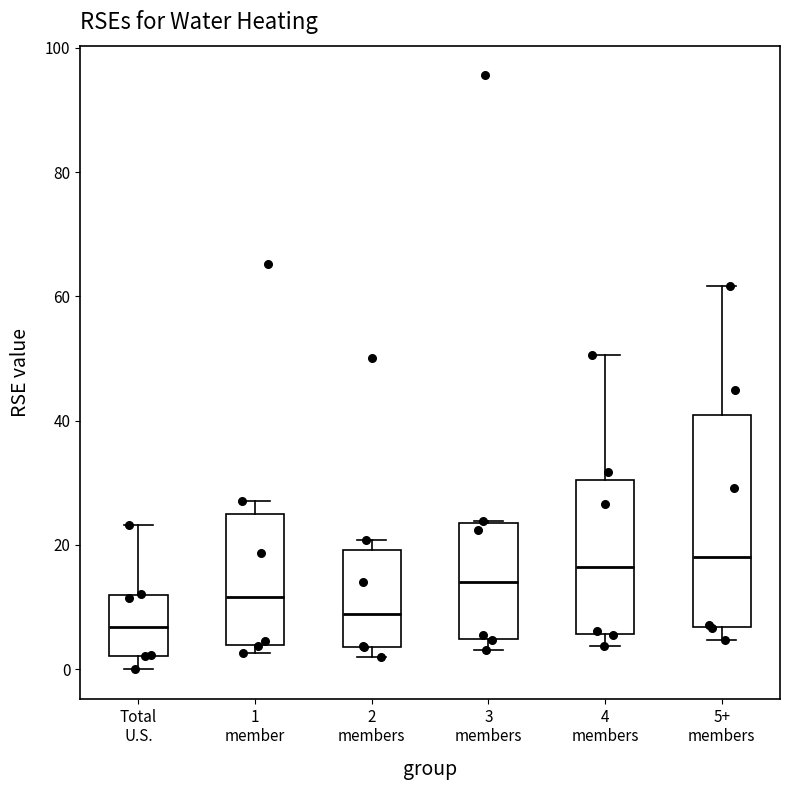

Which box's median line is the lowest?

Total U.S.